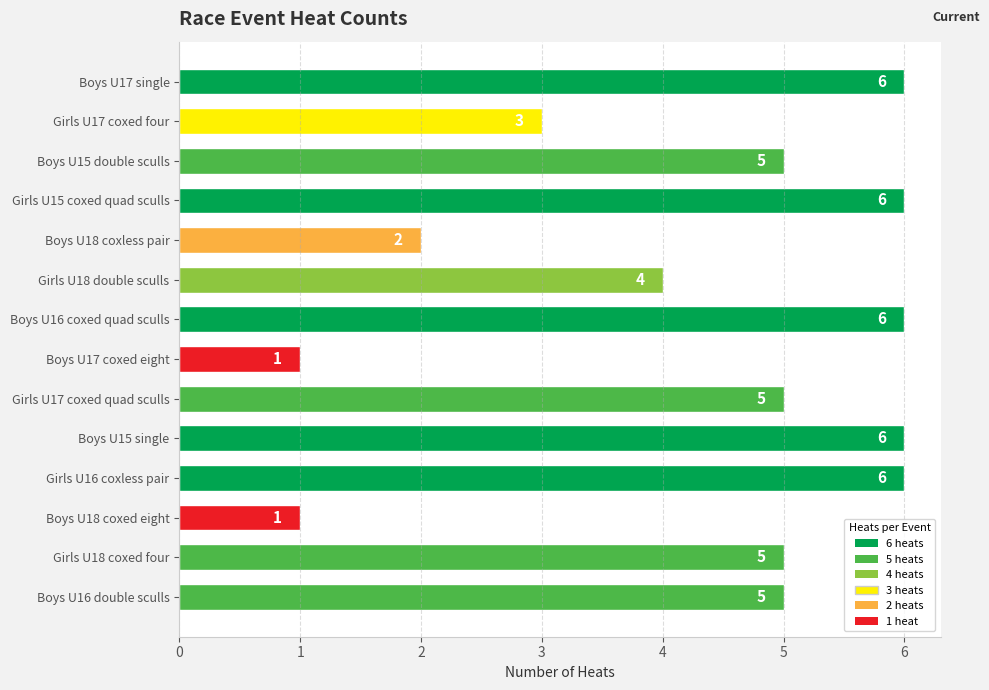

What is the maximum value shown in the chart?

6